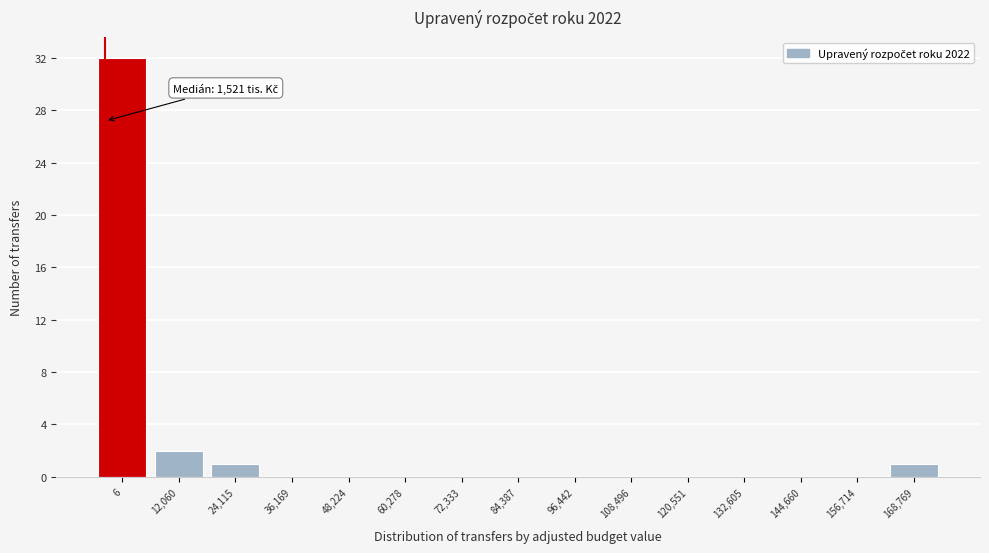

Reading left to right, transcribe all the data shown in this chart.

6=32	12,060=2	24,115=1	36,169=0	48,224=0	60,278=0	72,333=0	84,387=0	96,442=0	108,496=0	120,551=0	132,605=0	144,660=0	156,714=0	168,769=1